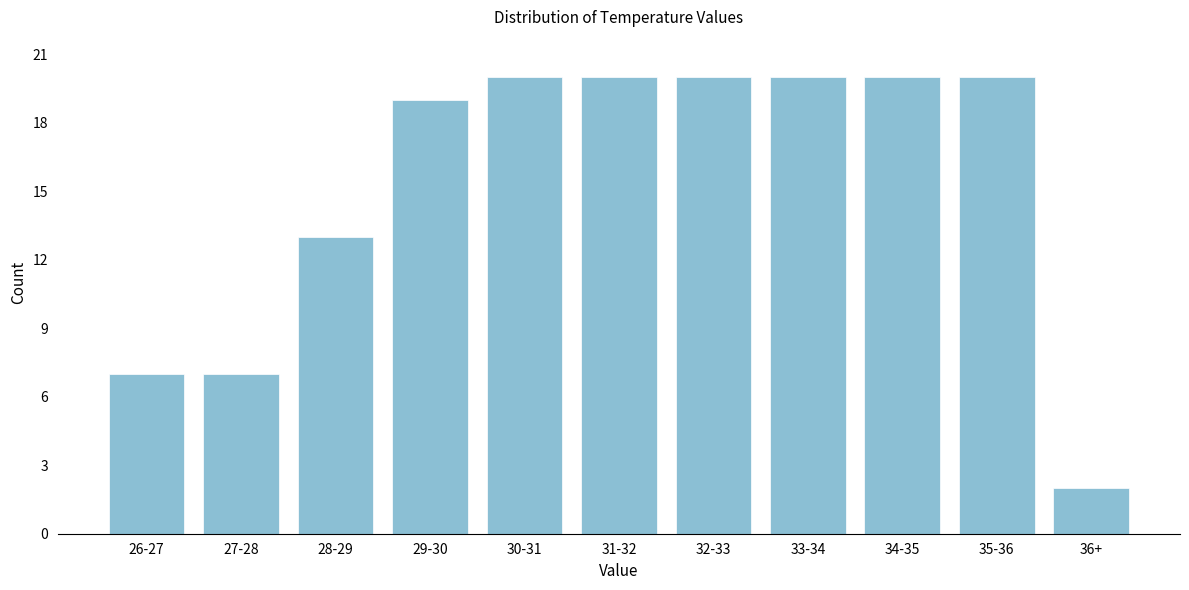

Reading left to right, what are all the values shown in this chart?

26-27=7	27-28=7	28-29=13	29-30=19	30-31=20	31-32=20	32-33=20	33-34=20	34-35=20	35-36=20	36+=2